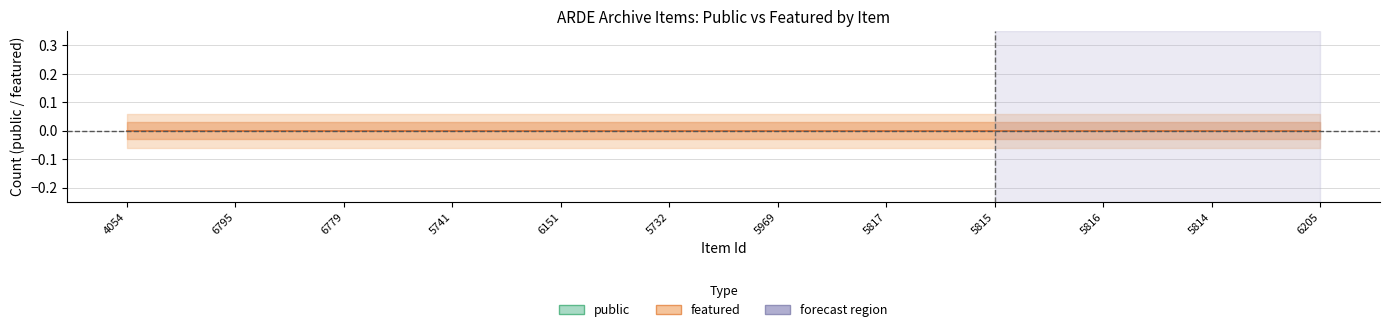

Between 5817 and 6205, which series saw the biggest shift?

public